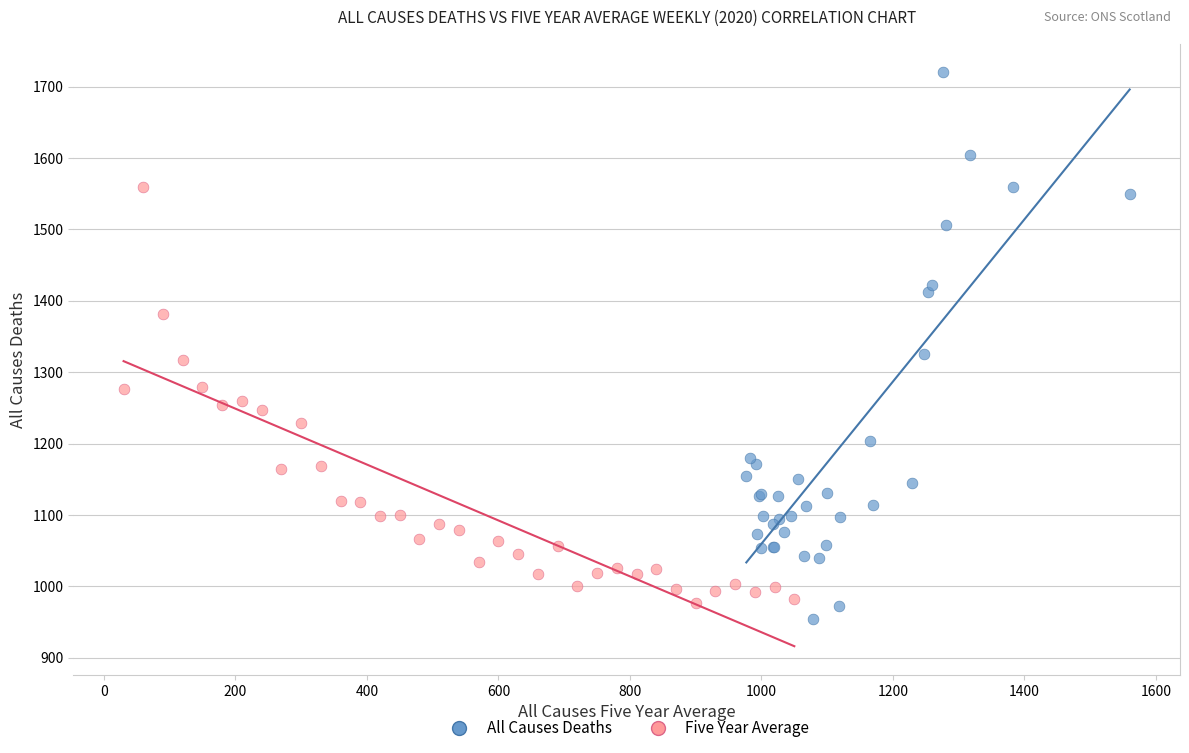

Which series reaches the maximum Y coordinate?

All Causes Deaths